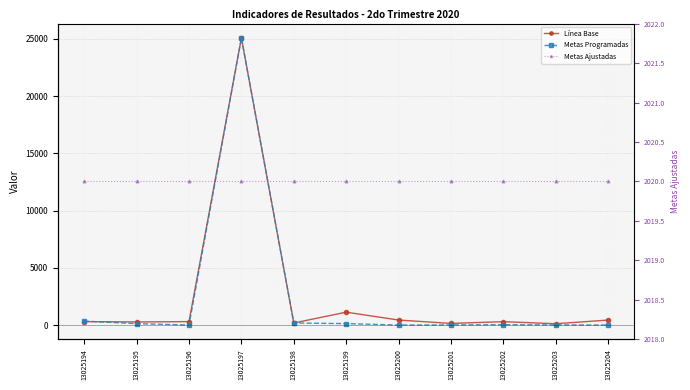

What is the sum of the Línea Base values at 13025195 and 13025196?

571.0